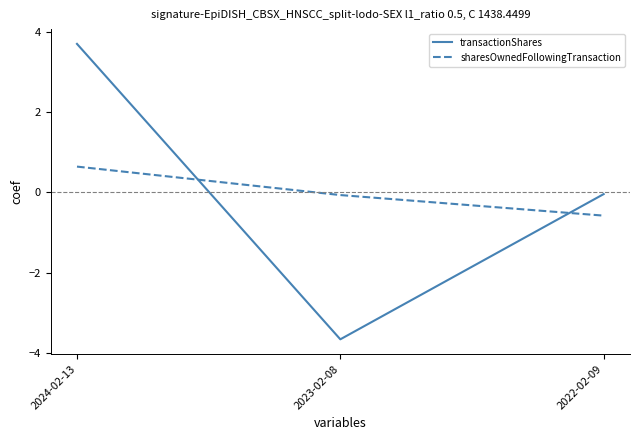

What is the difference between the transactionShares values at 2022-02-09 and 2024-02-13?

3.7